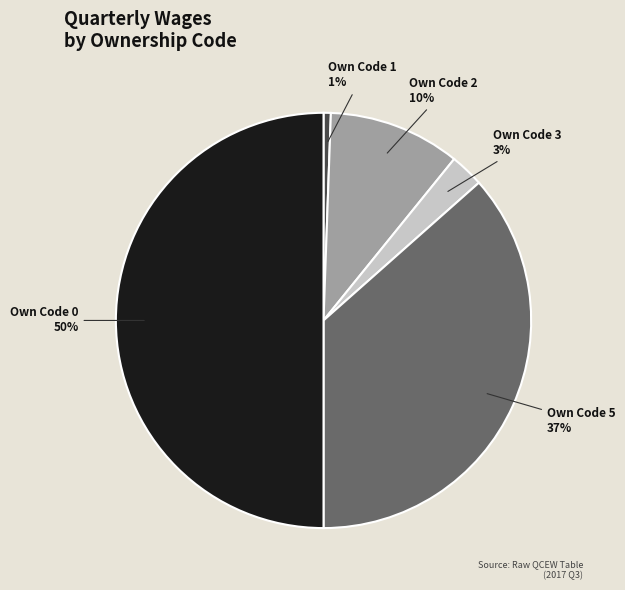

Between Own Code 5 and Own Code 3, which is larger?

Own Code 5